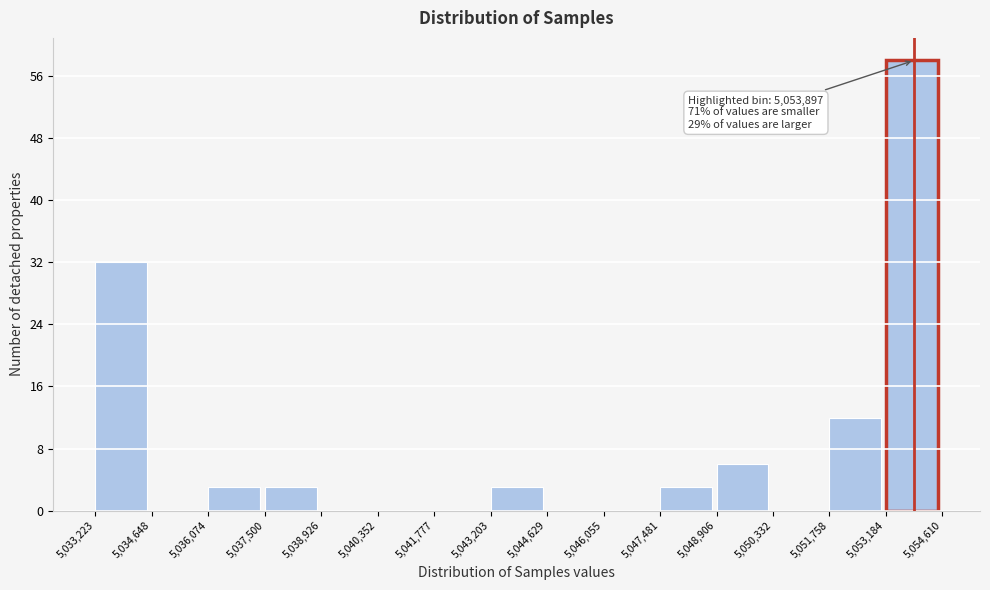

Over which range of the x-axis is the bar tallest?

5,053,184 to 5,054,610